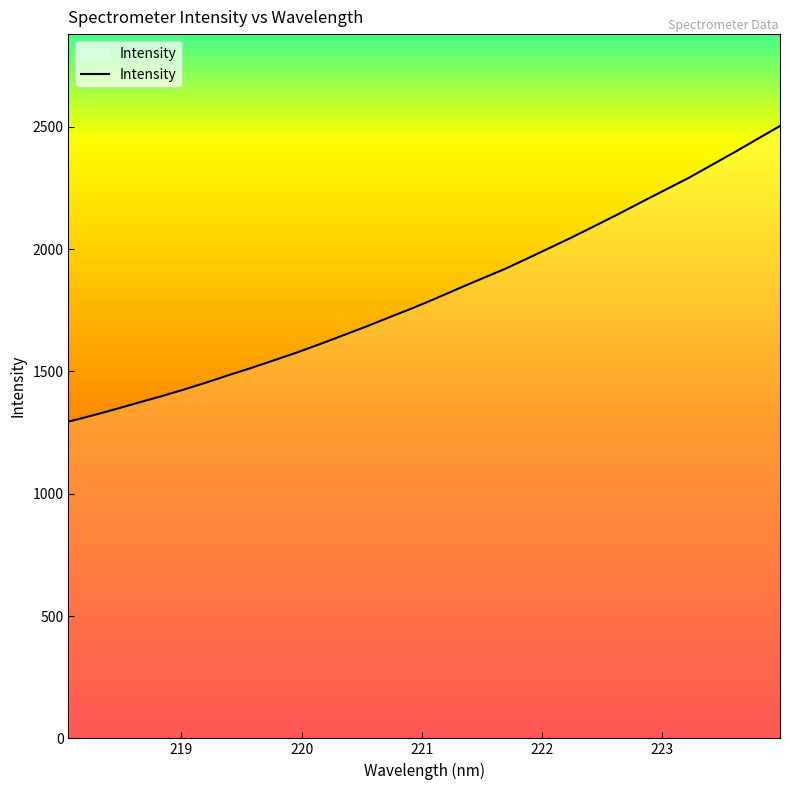

What is the minimum value shown in the chart?

1294.7